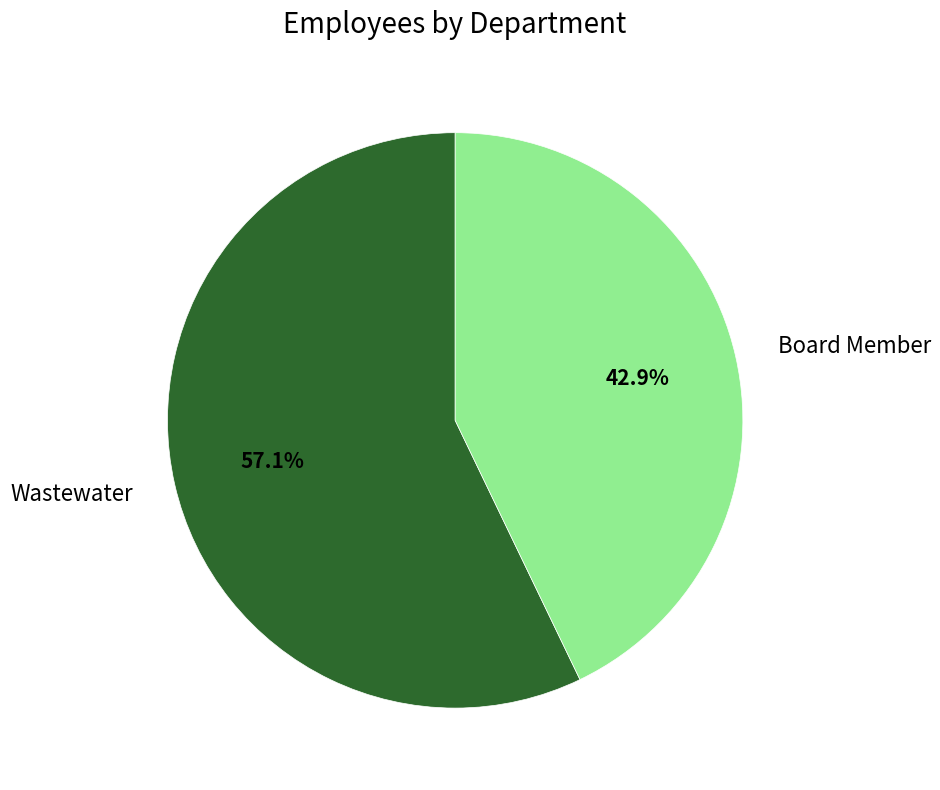

What percentage is the Board Member slice, to the nearest percent?

43%